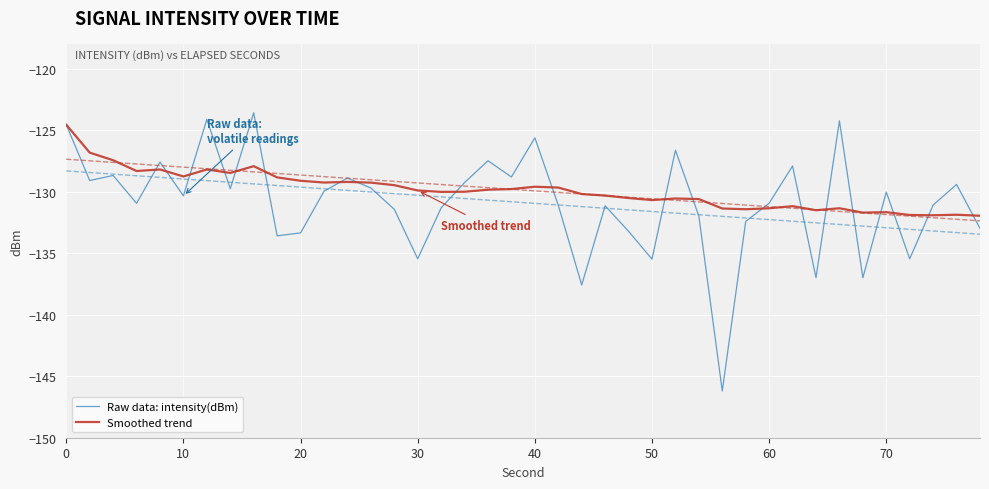

What is the maximum value for Smoothed trend?

-124.6